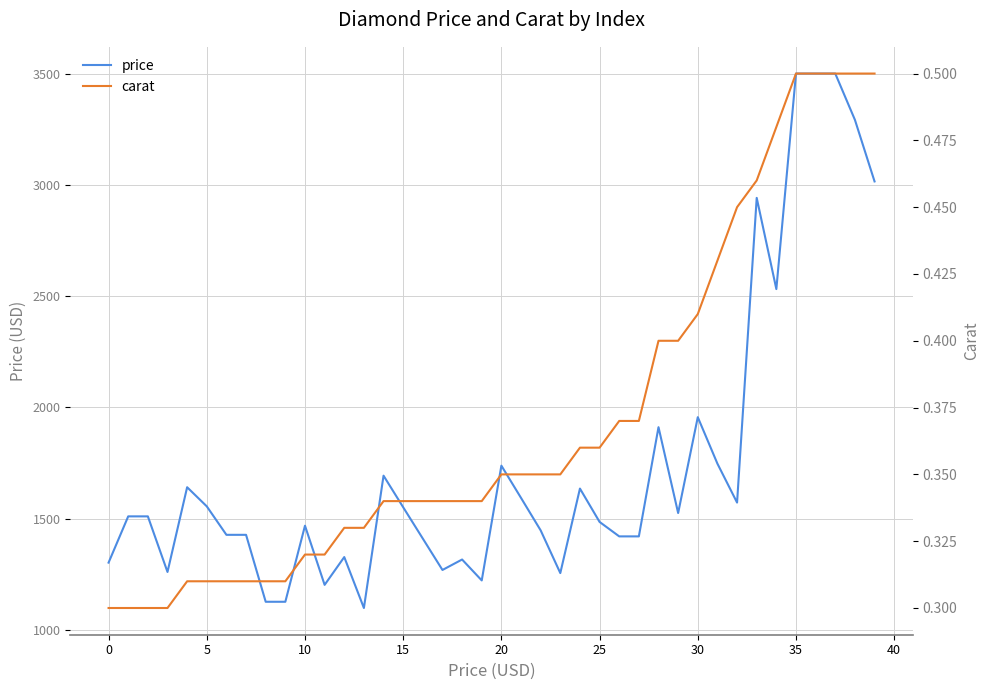

At which category is the sum across all series the highest?

35